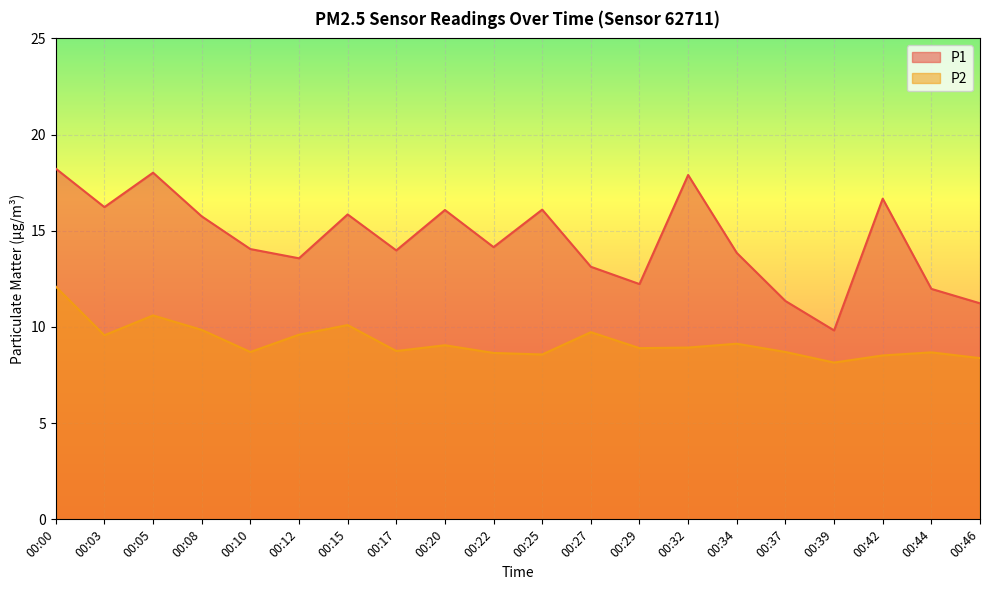

Rank the series by their average value, from lowest to highest.

P2, P1